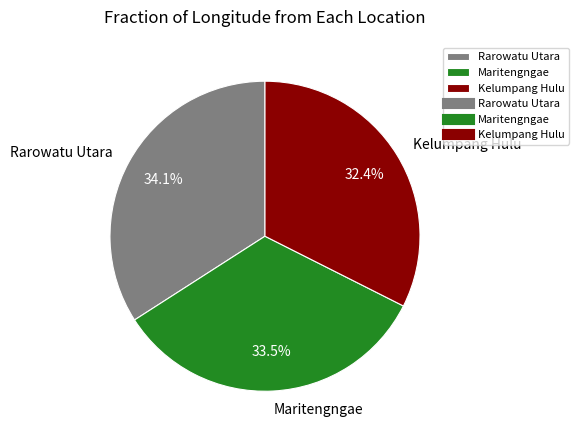

Combined, what portion of the pie is Kelumpang Hulu and Rarowatu Utara?

66.5%